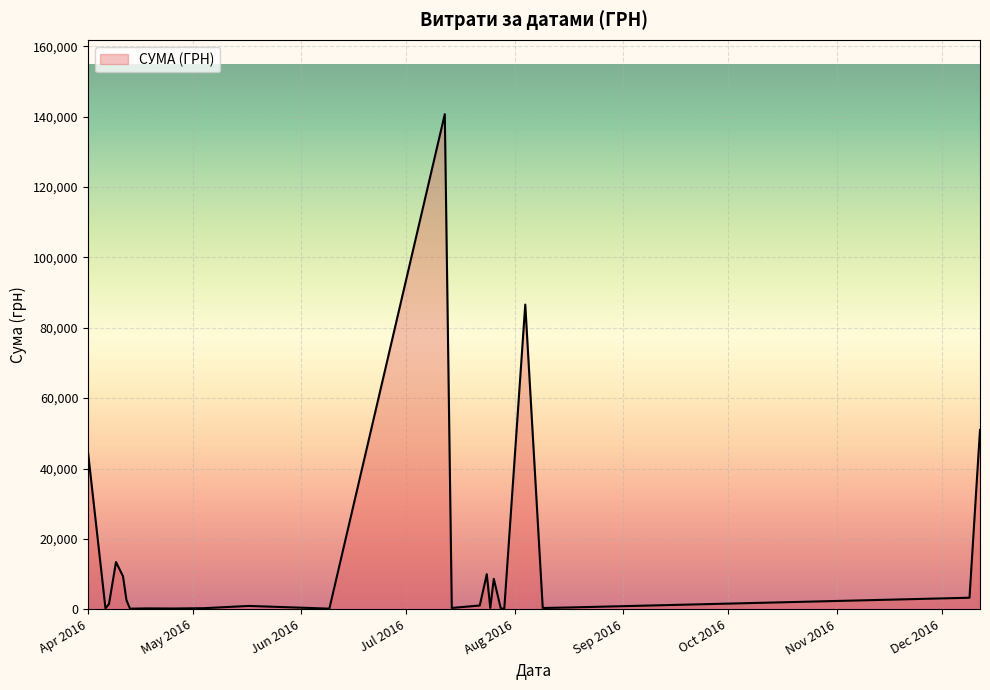

What is the maximum value shown in the chart?

140706.2